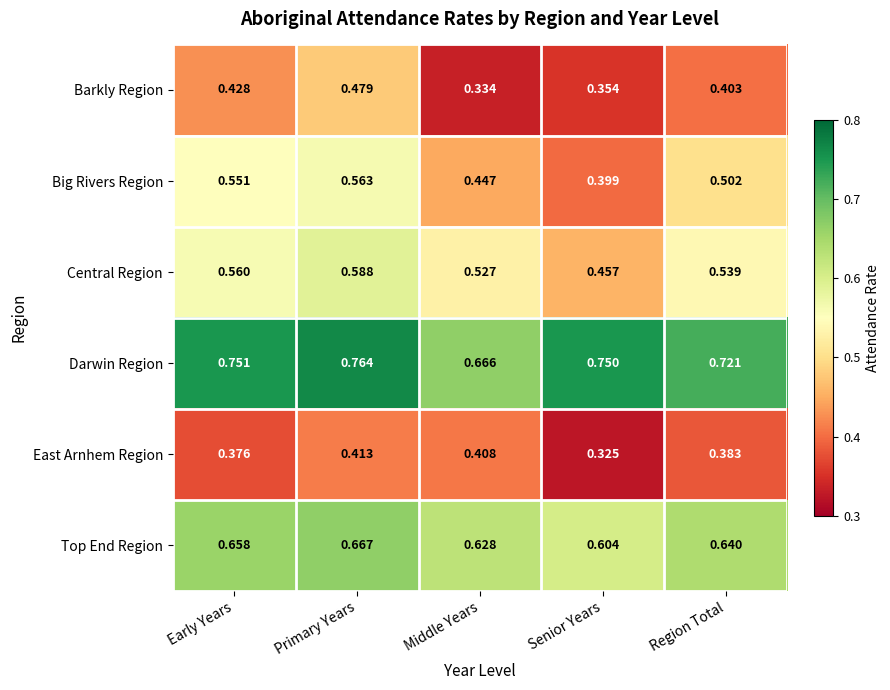

Which label corresponds to the largest value in the chart?

Primary Years